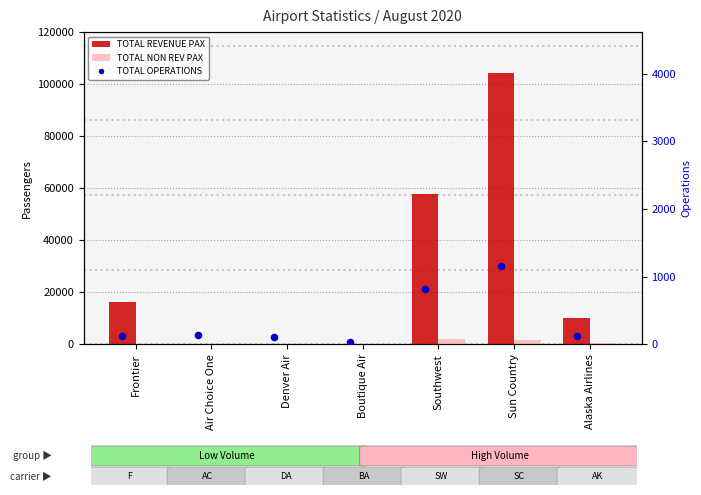

What are all the series names shown in the legend?

TOTAL REVENUE PAX, TOTAL NON REV PAX, TOTAL OPERATIONS